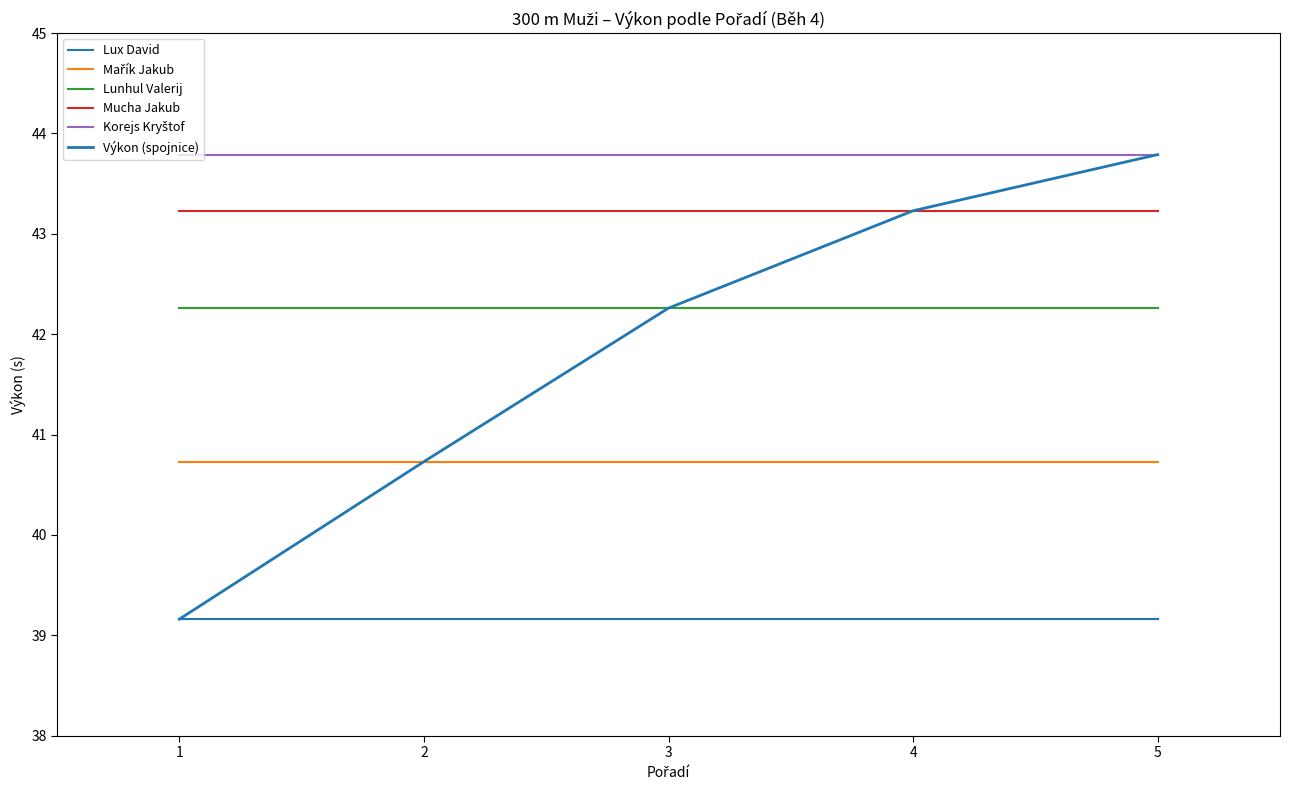

True or false: Korejs Kryštof has more than 0 interior local peaks.

False